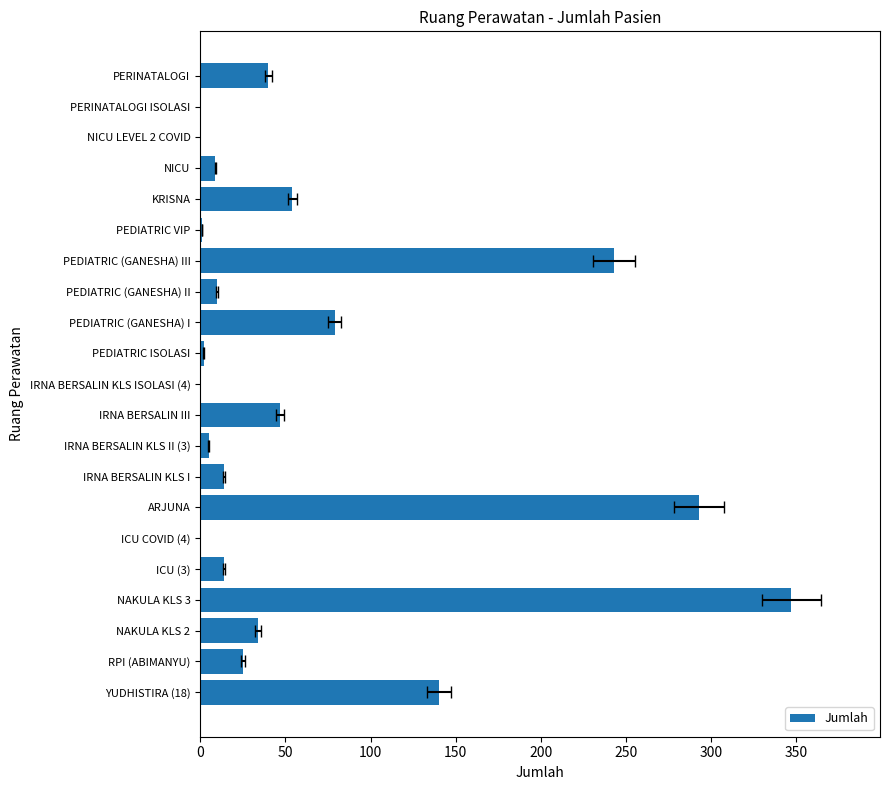

Reading left to right, what are all the values shown in this chart?

140	25	34	347	14	0	293	14	5	47	0	2	79	10	243	1	54	9	0	0	40